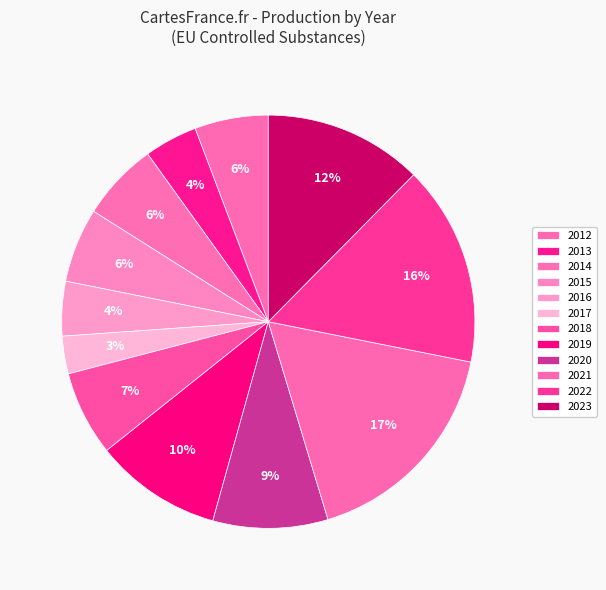

Which slice is the largest?

2021